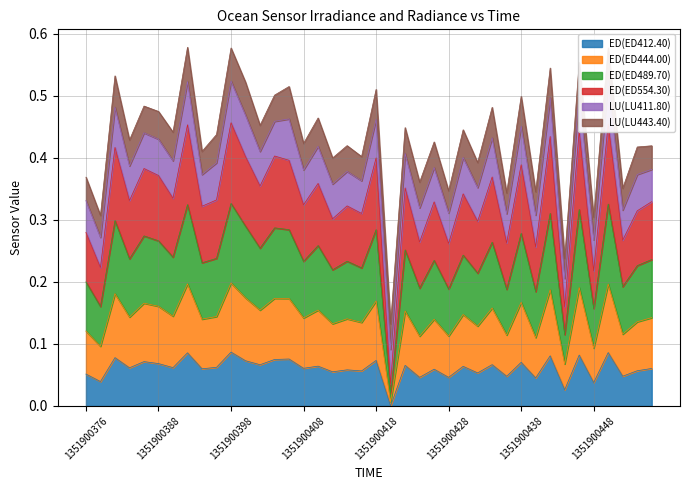

Where is the first local minimum for ED(ED412.40)?

1351900380